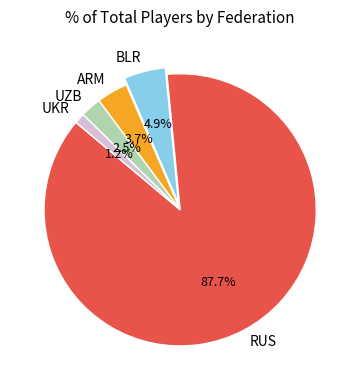

Which category has the smallest portion of the pie?

UKR